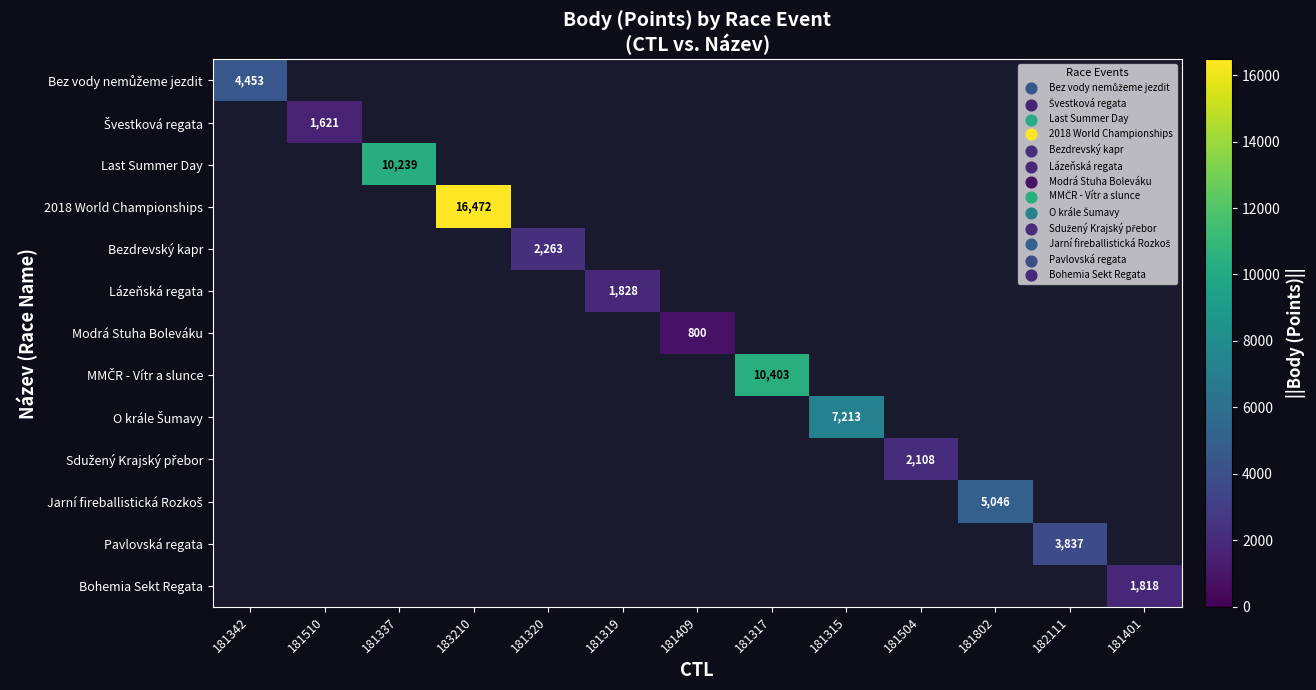

Which category has the lowest value across all series?

181409